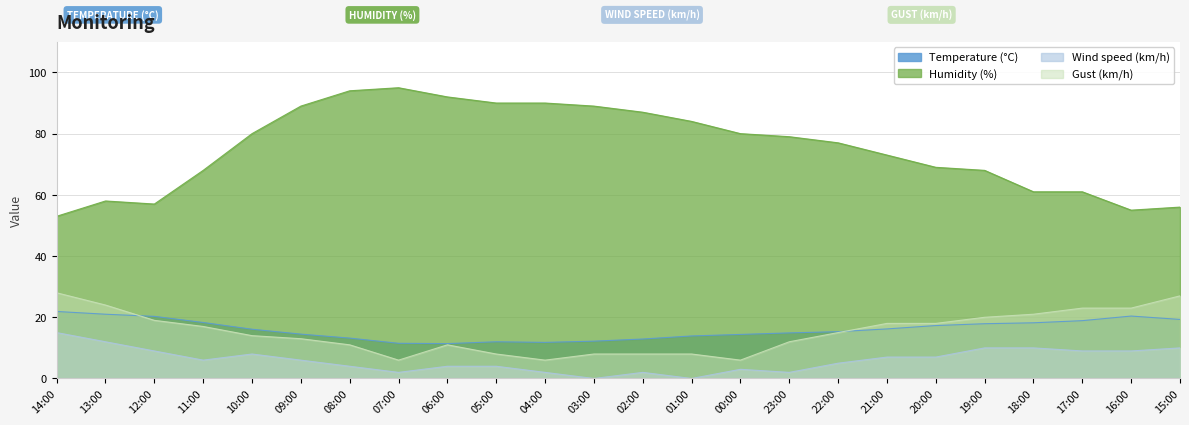

What is the label of the 21st point from the left?

18:00